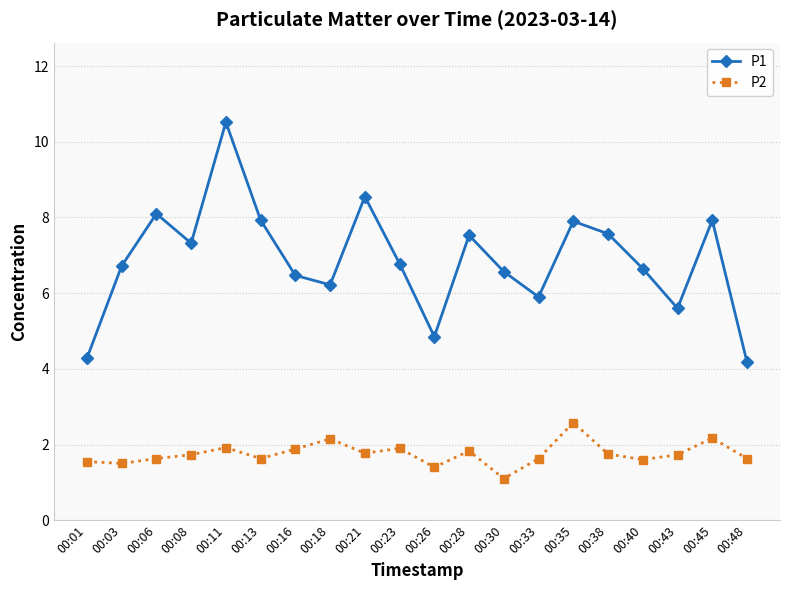

What is the spread (max minus min) of values at 00:01?

2.7